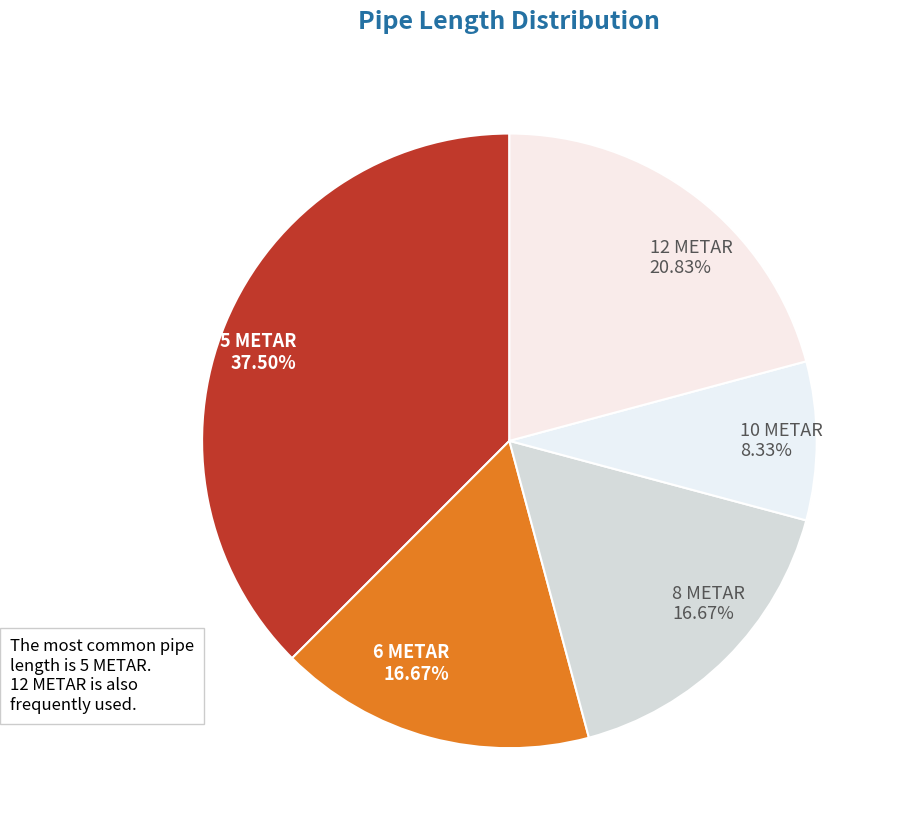

Between 12 METAR and 8 METAR, which is larger?

12 METAR